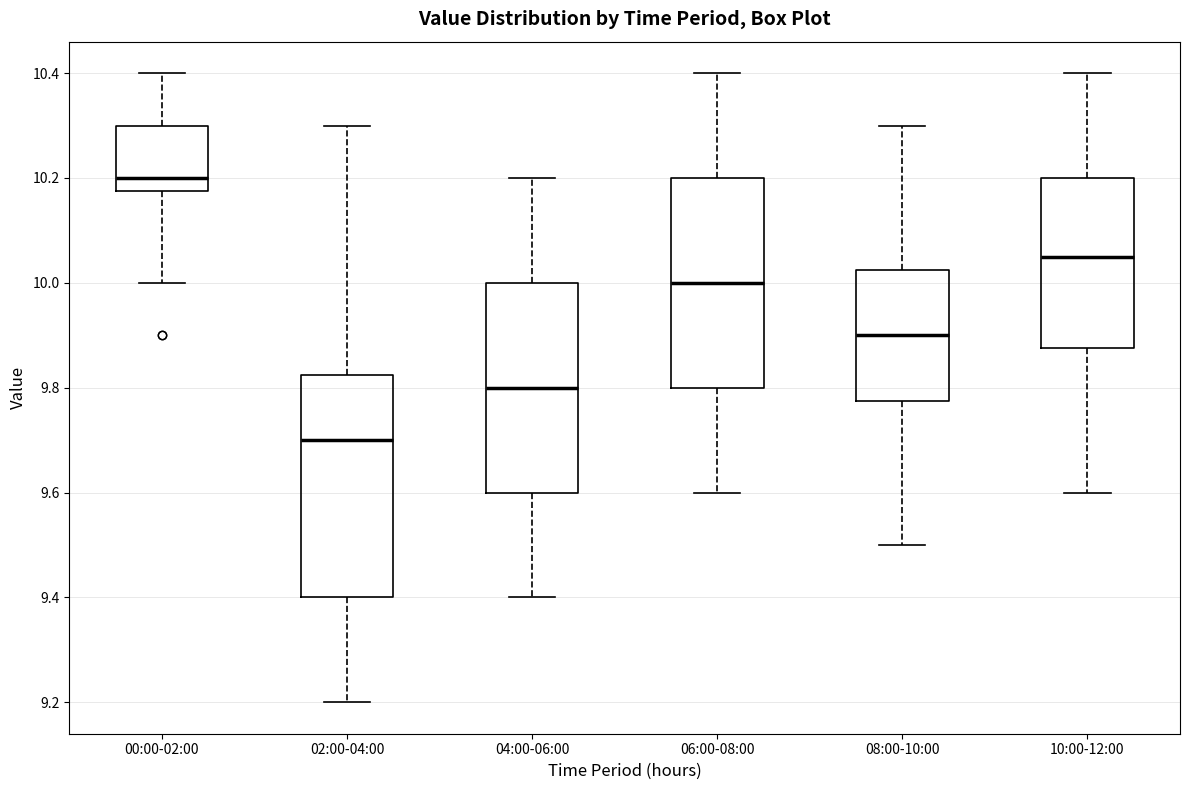

Which box has the lowest median line?

02:00-04:00